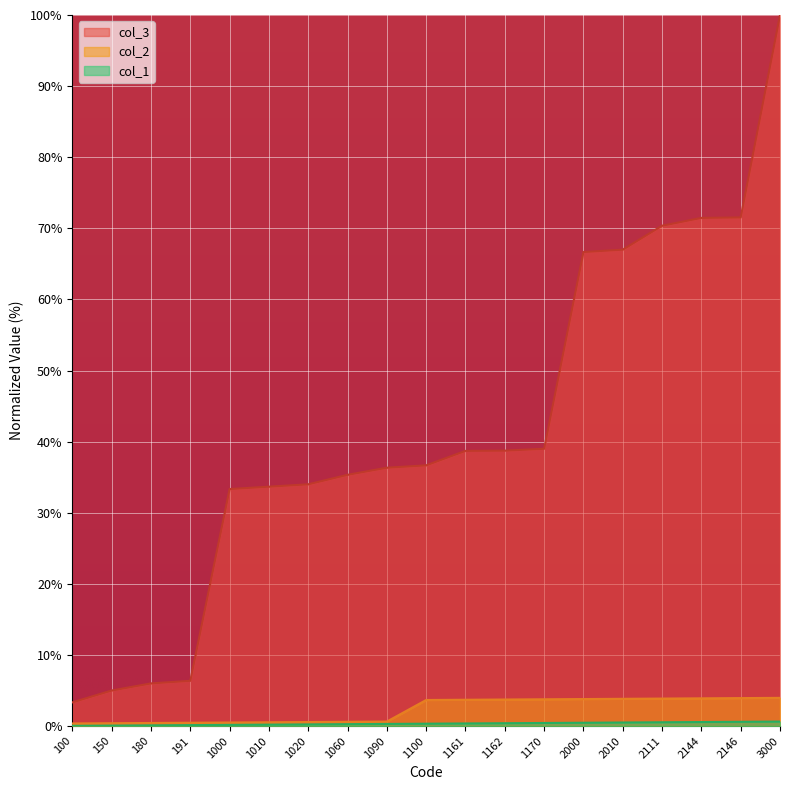

What is the highest value of the col_3 series?

100.0